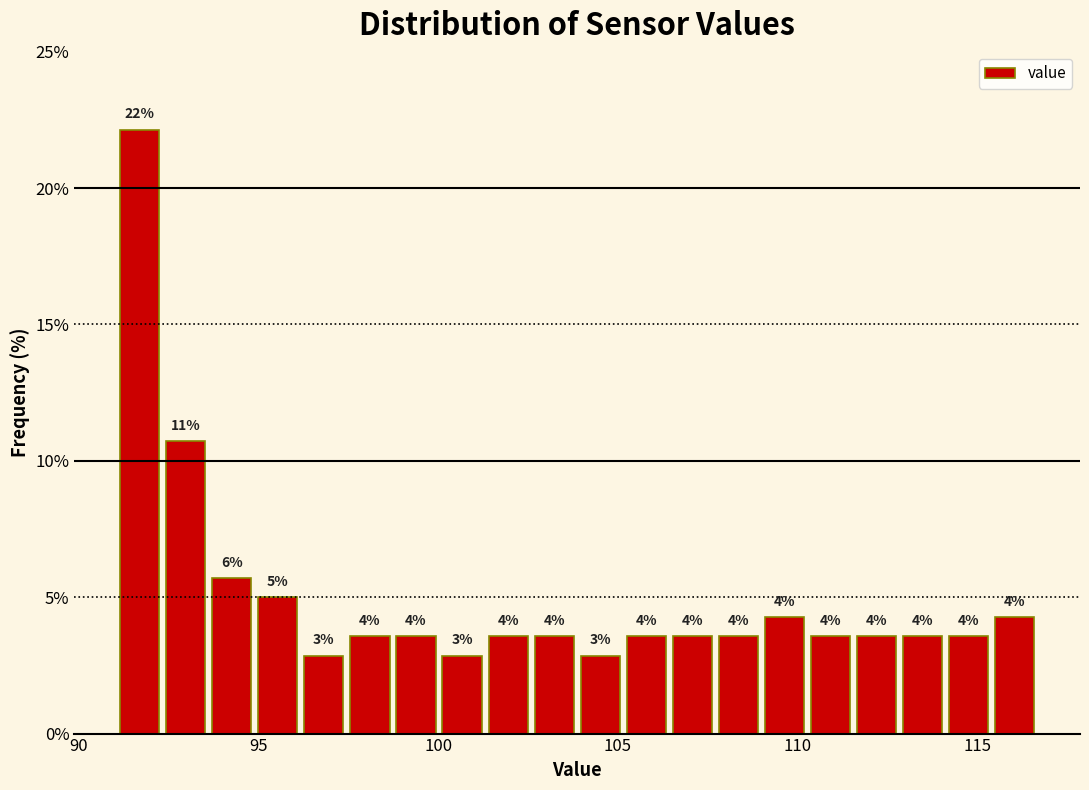

Read against the x-axis, roughly where is the centre of the tallest bar?

91.5